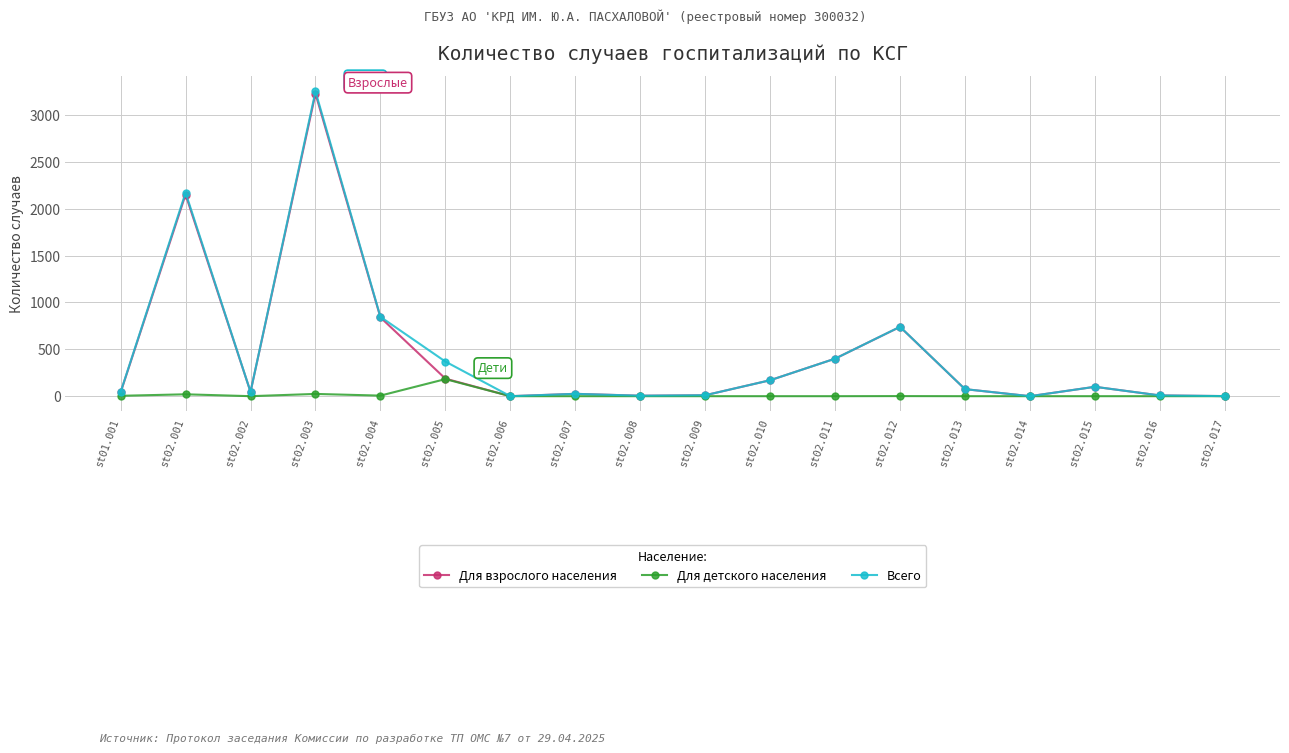

Count the number of categories in the chart.

18